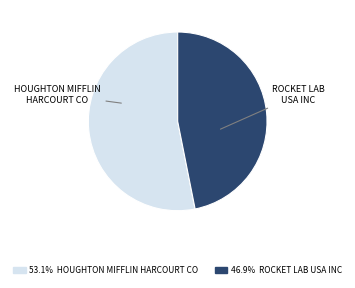

Which category has the smallest portion of the pie?

ROCKET LAB USA INC